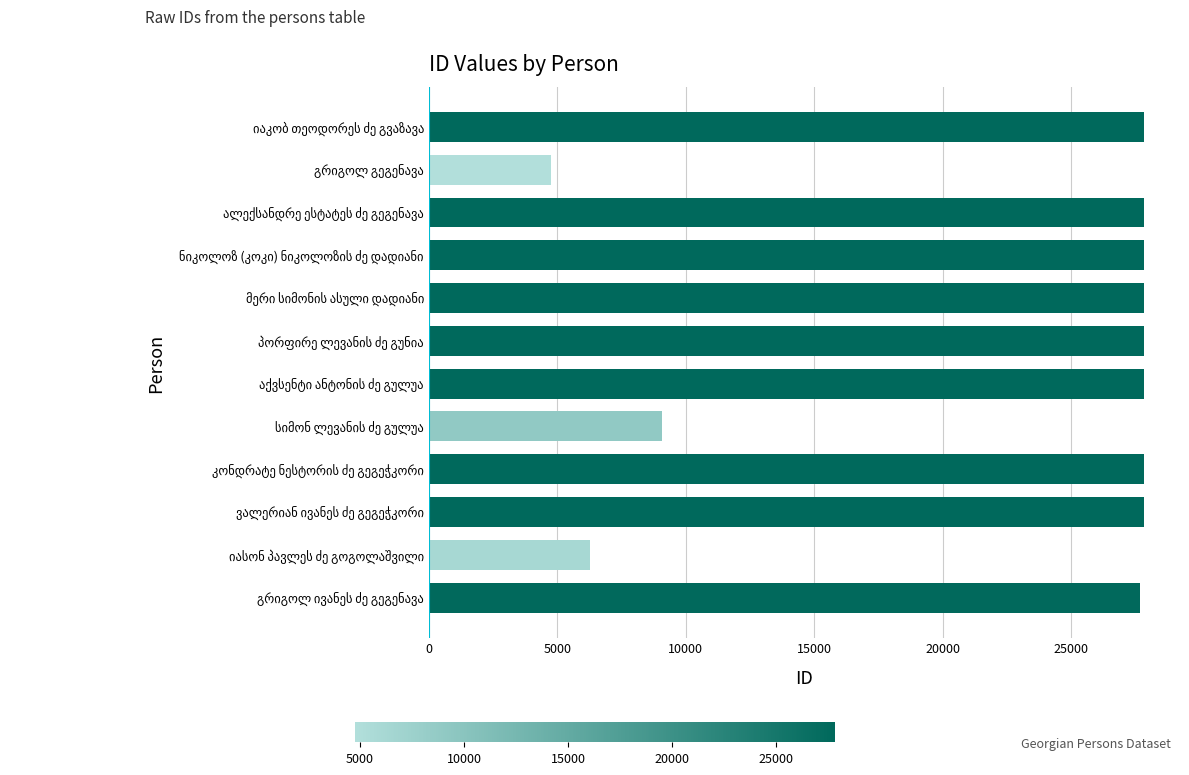

What is the minimum value shown in the chart?

4759